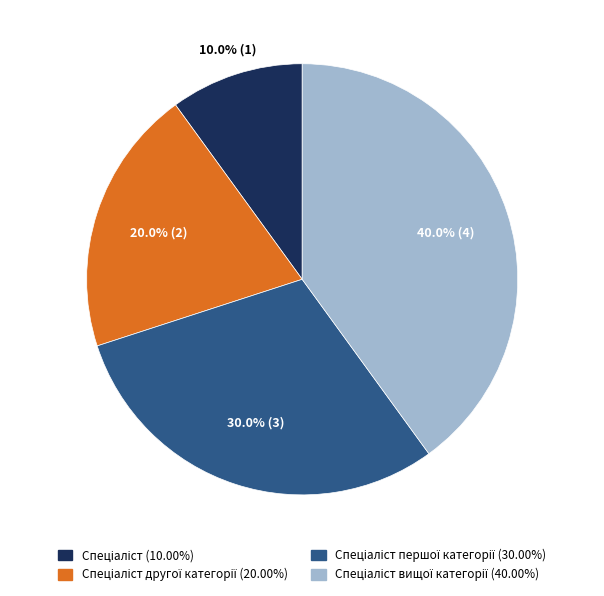

How many slices are in this pie chart?

4